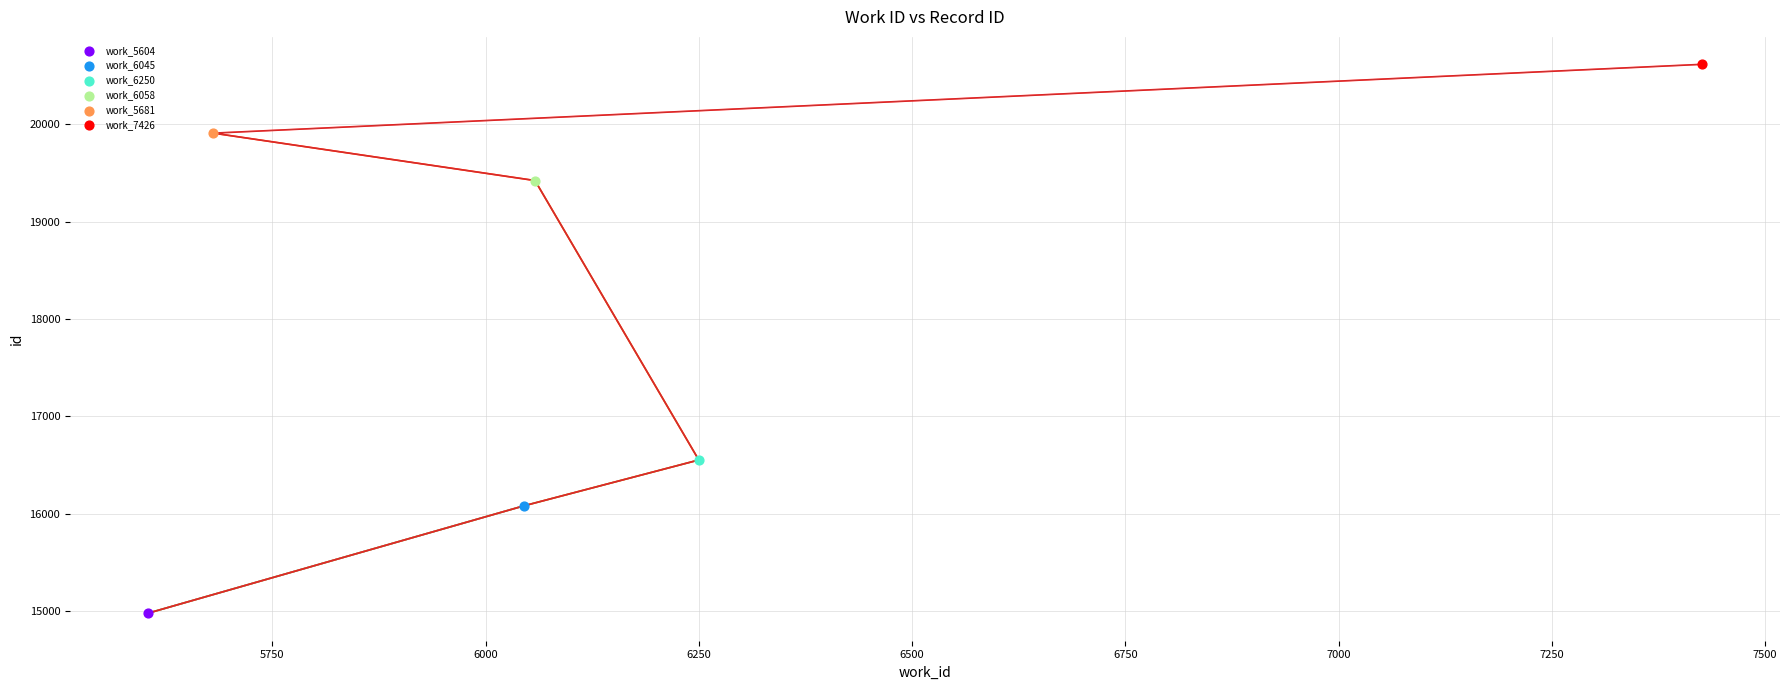

What is the change in value from 5750 to 6250?

+3342